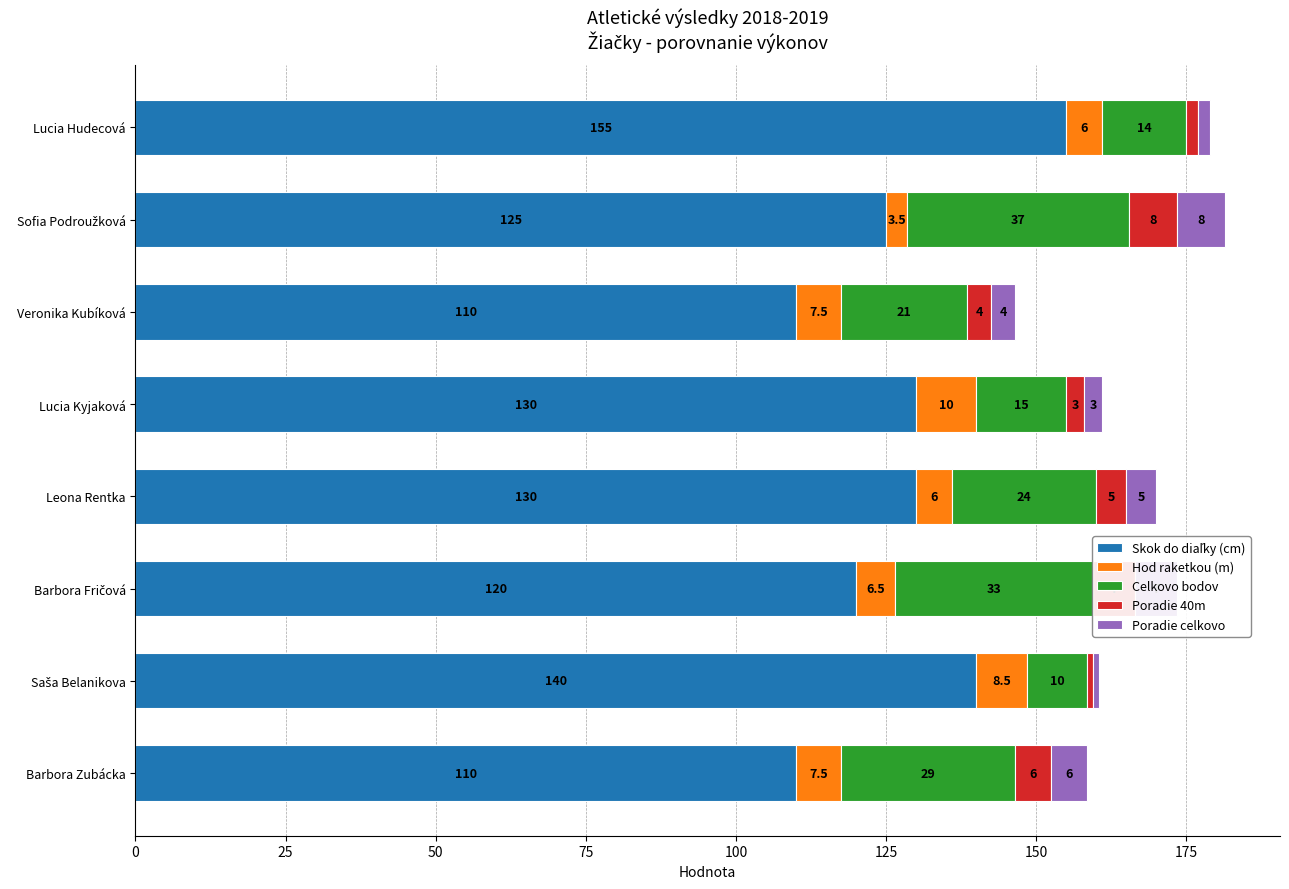

List the series in order of their peak value, lowest first.

Poradie 40m, Poradie celkovo, Hod raketkou (m), Celkovo bodov, Skok do diaľky (cm)